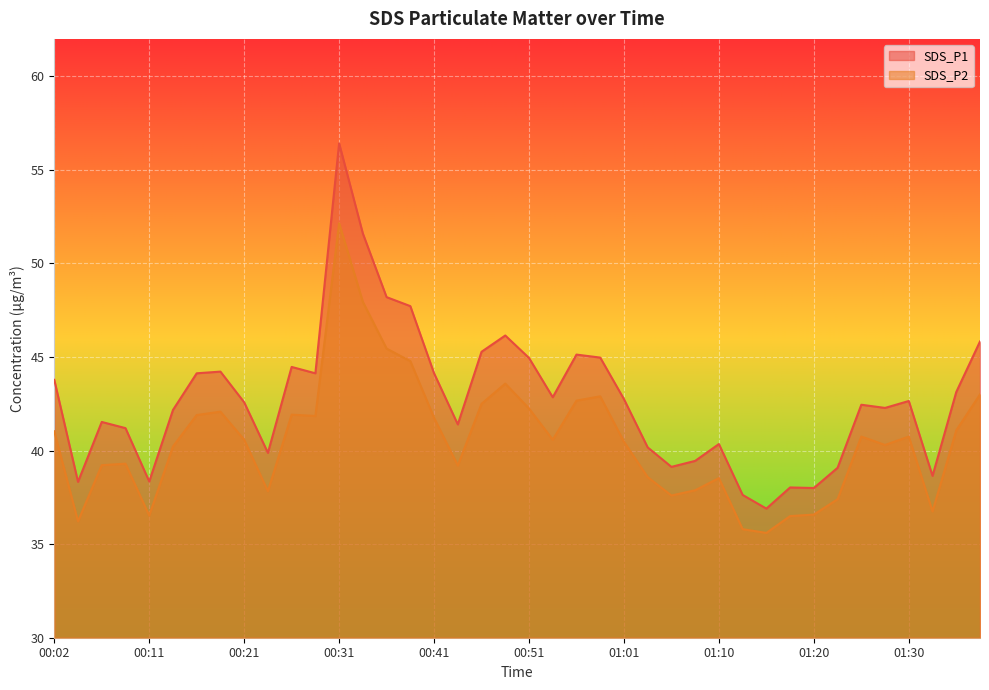

Rank the categories by SDS_P1 value from lowest to highest.

01:15, 01:13, 01:20, 01:18, 00:04, 00:11, 01:33, 01:23, 01:05, 01:08, 00:24, 01:03, 01:10, 00:09, 00:43, 00:06, 00:14, 01:28, 01:25, 00:21, 01:30, 01:01, 00:53, 01:35, 00:02, 00:16, 00:28, 00:41, 00:19, 00:26, 00:51, 00:58, 00:56, 00:46, 01:37, 00:48, 00:38, 00:36, 00:33, 00:31